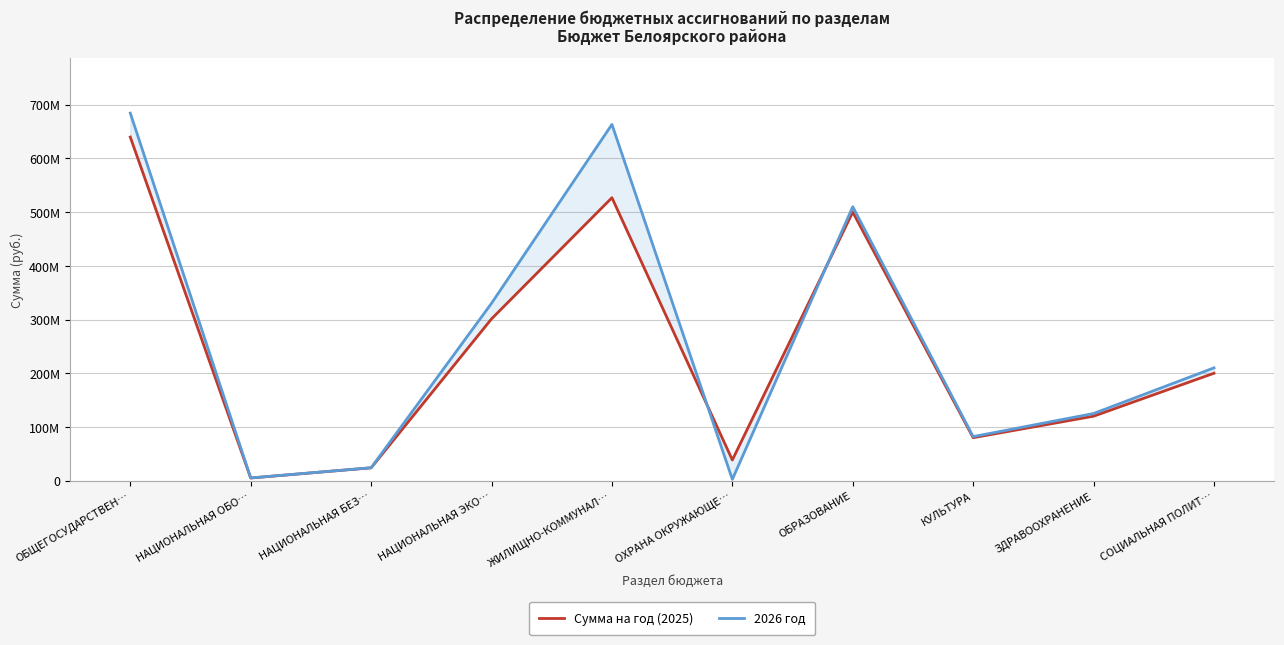

What is the value of the Сумма на год (2025) point at the 9th from the left?

120000000.0